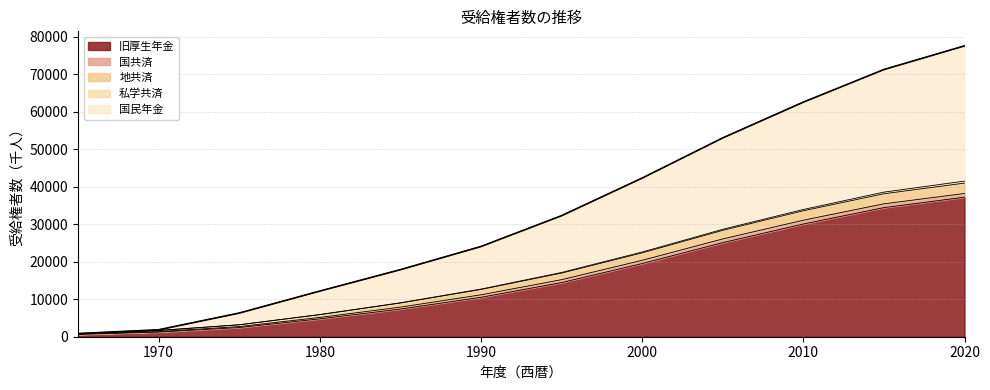

At which label does 旧厚生年金 reach its peak?

2020